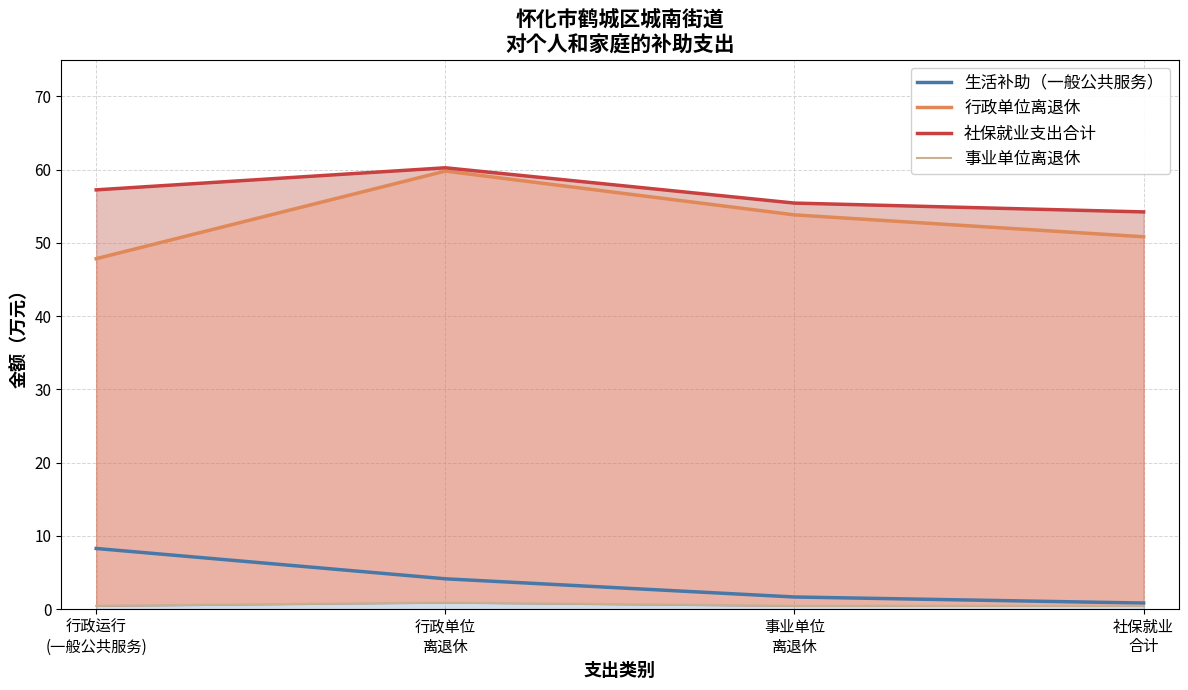

Is it true that 生活补助（一般公共服务） equals 0.2 at 社保就业
合计?

False